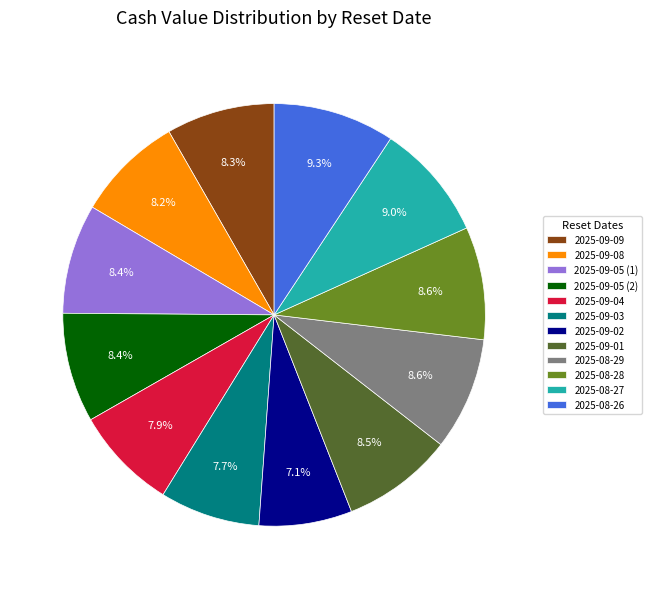

What is the ratio of the value at 2025-09-08 to the value at 2025-09-05 (1)?

1.0